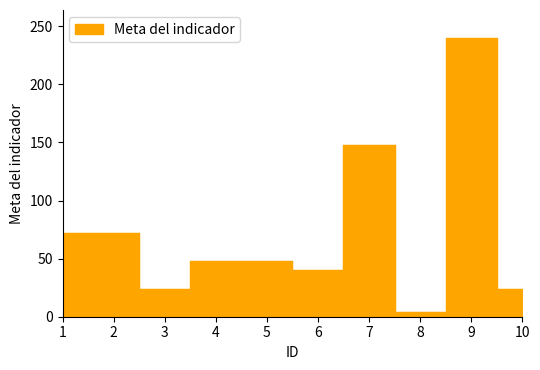

What is the maximum value shown in the chart?

240